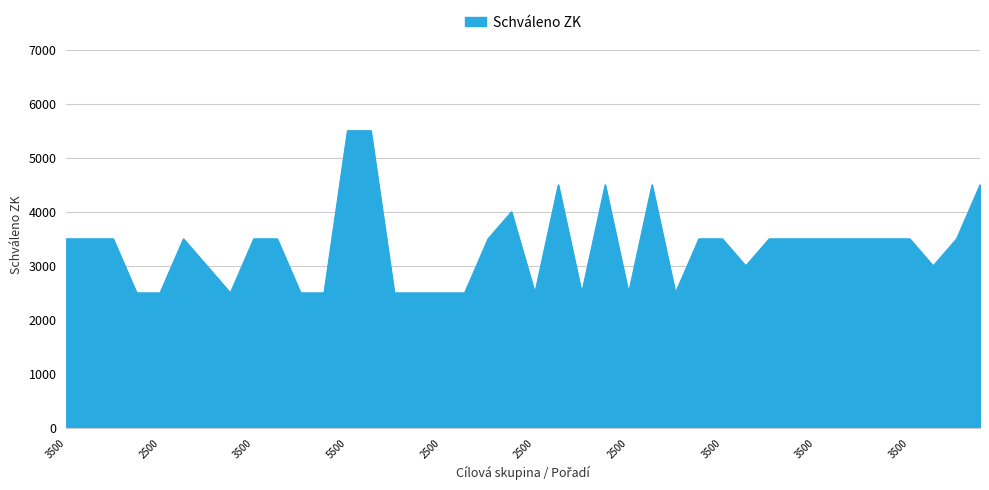

Reading left to right, list all the values displayed in this chart.

3500	3500	3500	2500	2500	3500	3000	2500	3500	3500	2500	2500	5500	5500	2500	2500	2500	2500	3500	4000	2500	4500	2500	4500	2500	4500	2500	3500	3500	3000	3500	3500	3500	3500	3500	3500	3500	3000	3500	4500